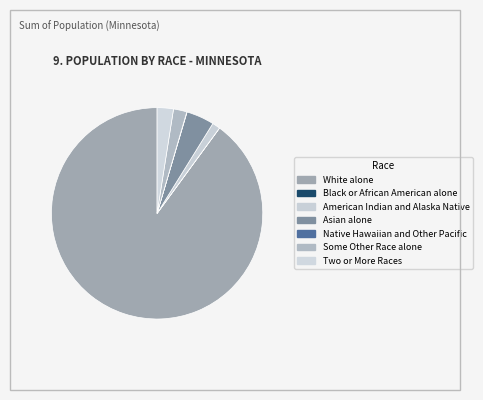

The Black or African American alone slice represents 0% of the pie. True or false?

True